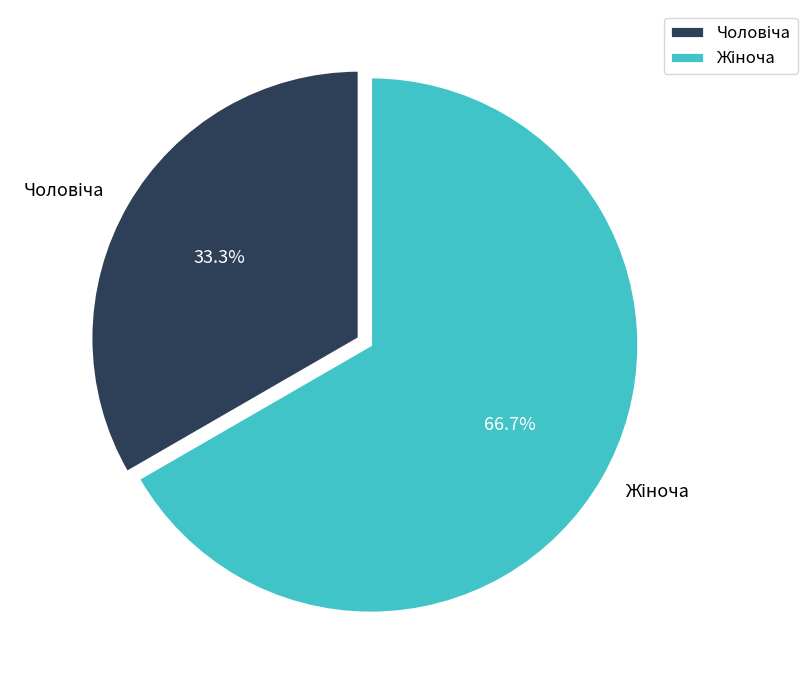

Is there any slice that represents more than half of the pie?

Yes